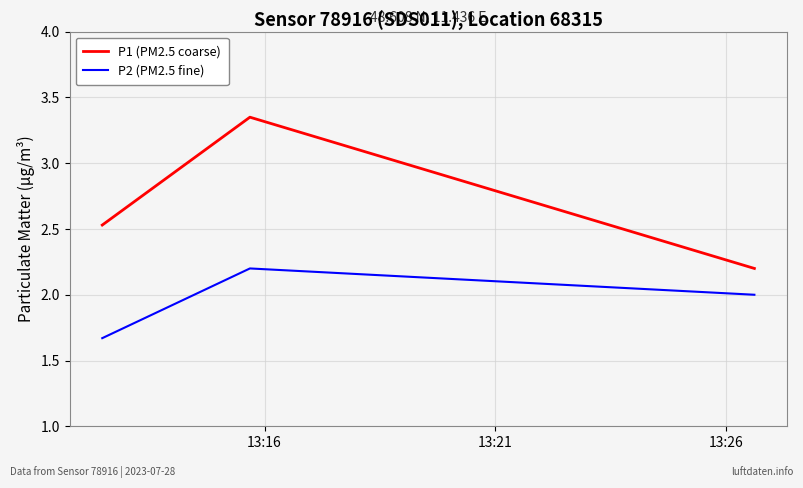

How many lines are shown in the chart?

2